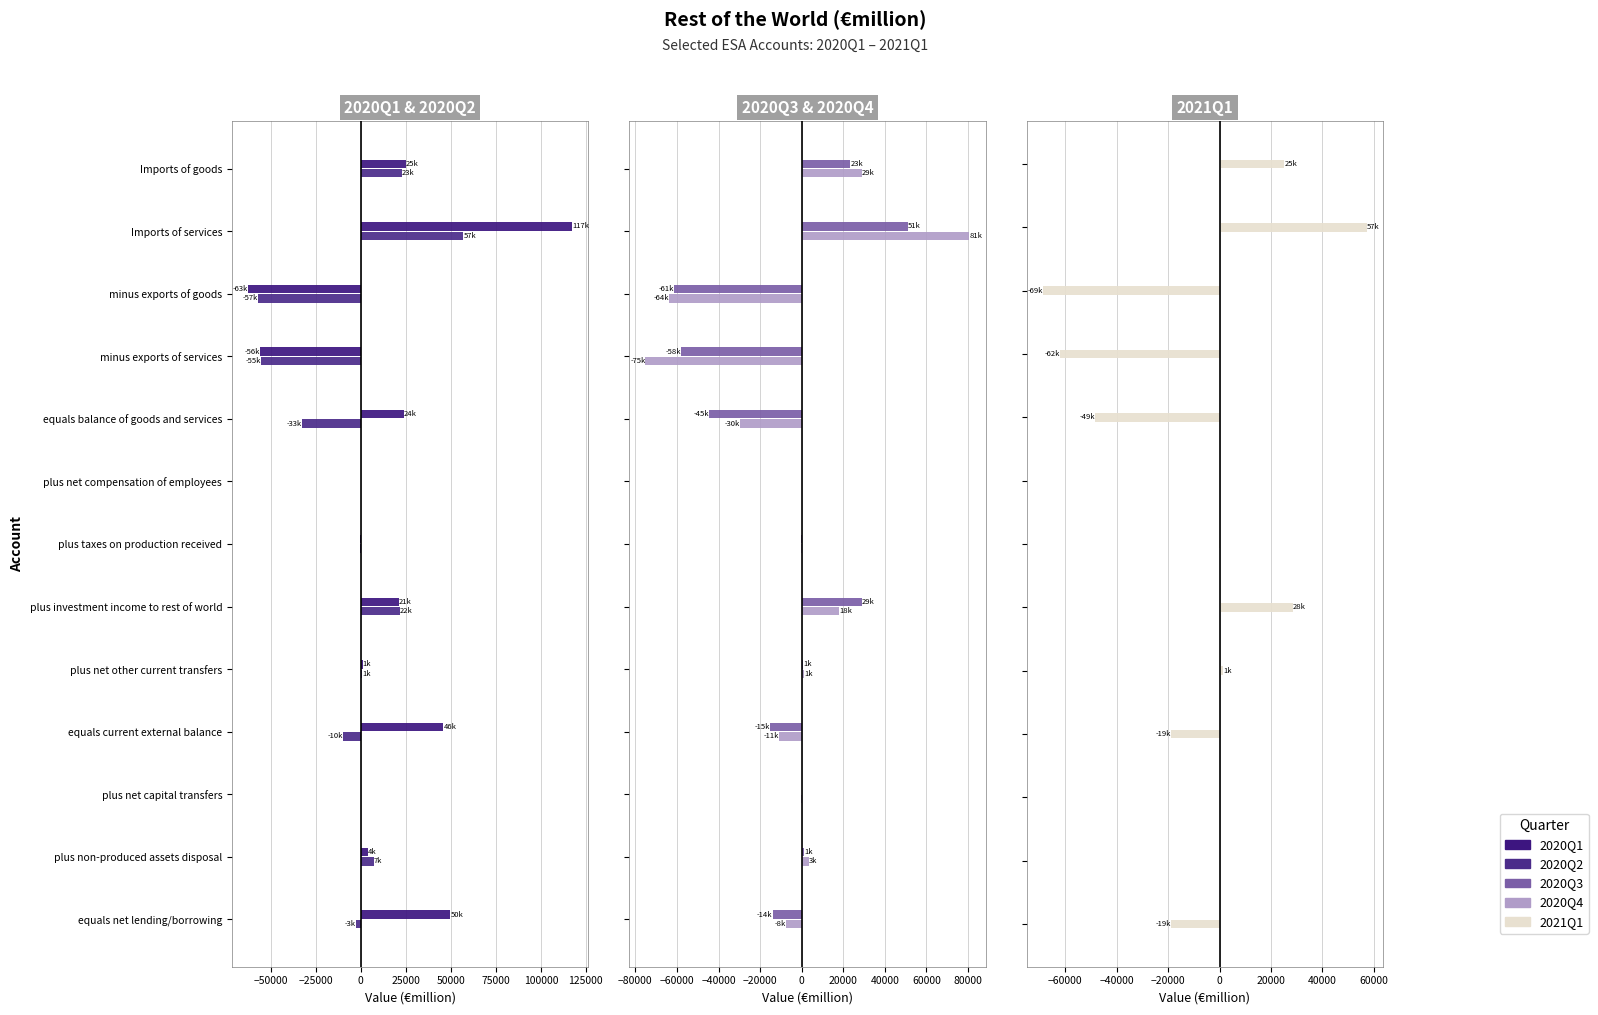

How many positive values does the 2021Q1 series have?

7